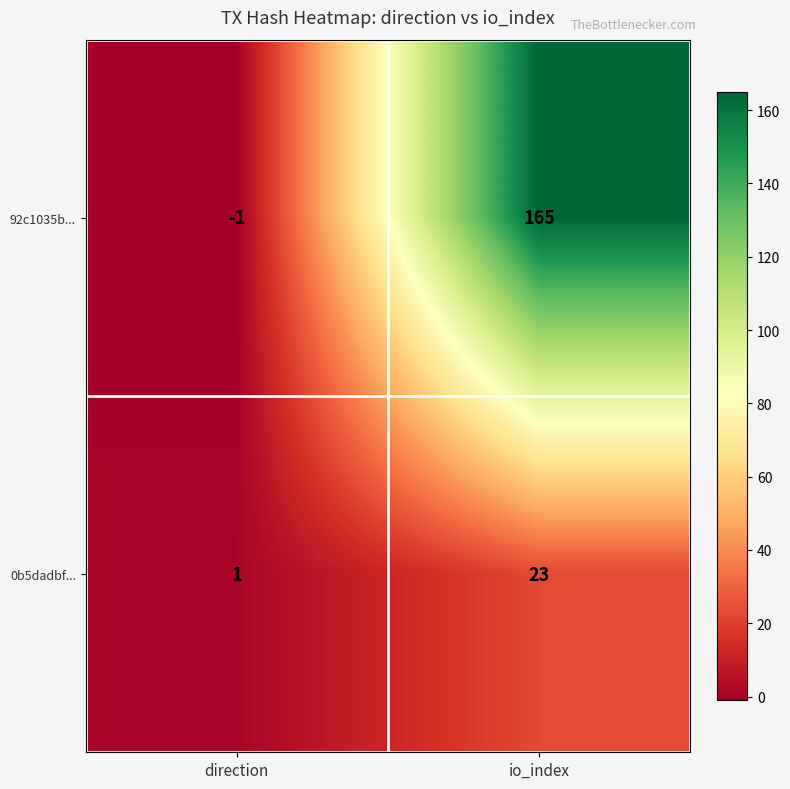

How many data points in 92c1035b... are less than 165?

1